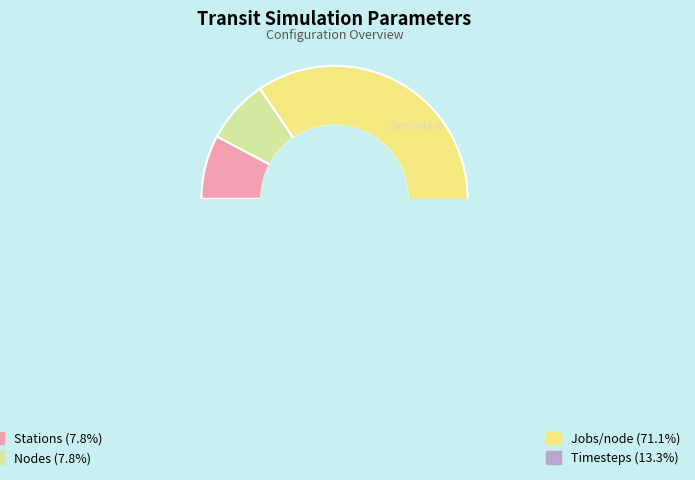

What percentage is the Jobs/node slice, to the nearest percent?

71%